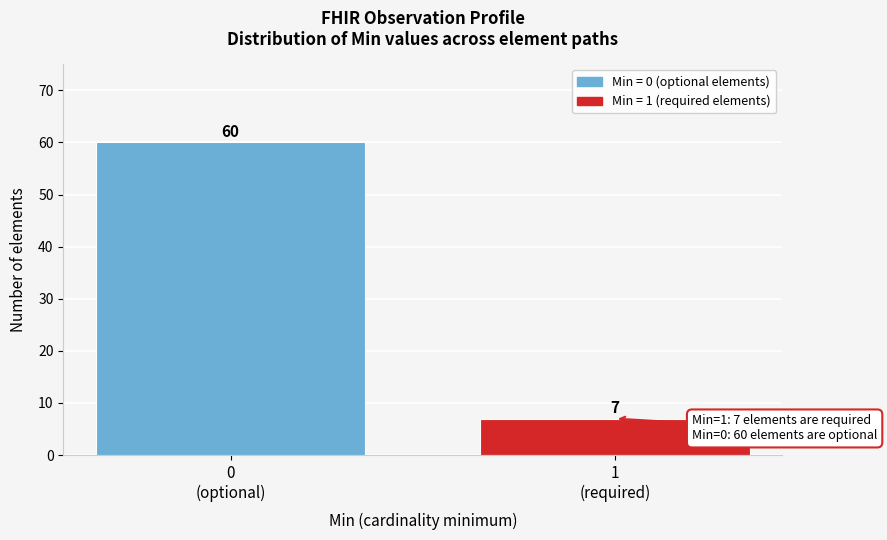

Reading left to right, what are all the values shown in this chart?

60	7